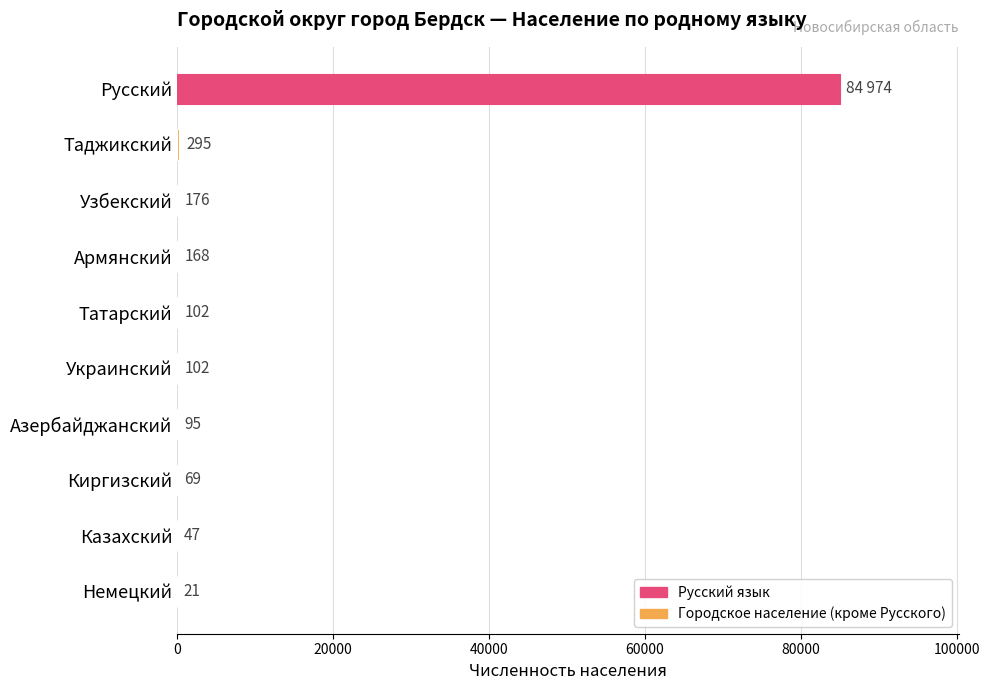

Is it true that the value at Армянский is 168?

True